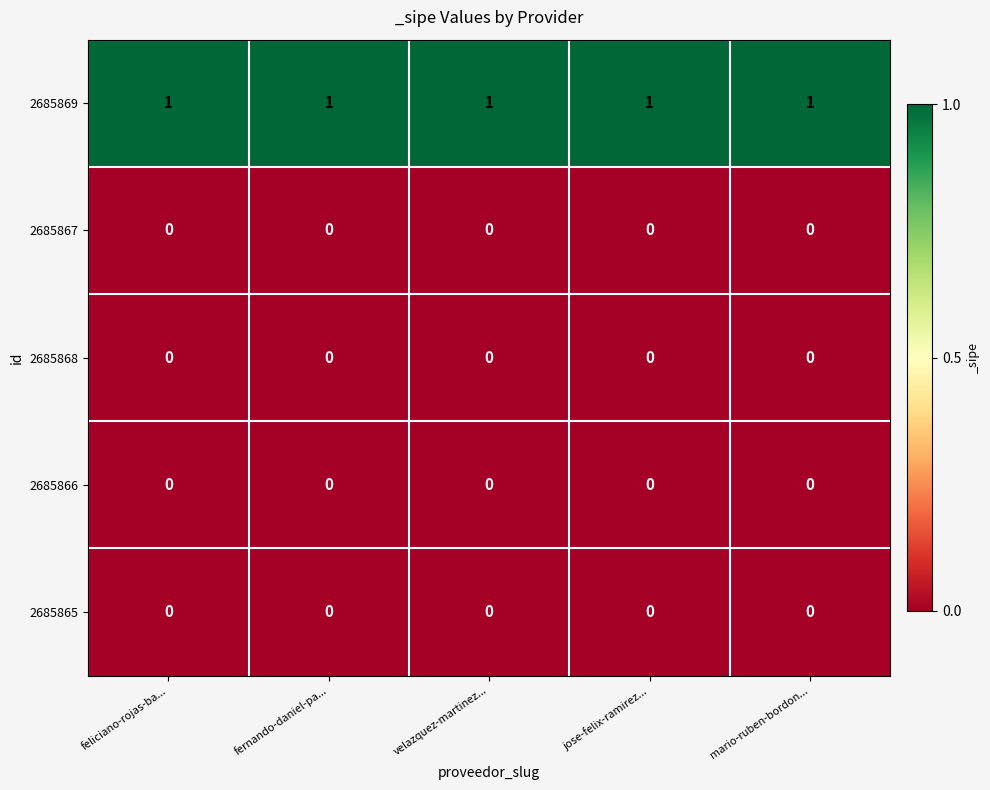

At how many categories does at least one series exceed 0?

5